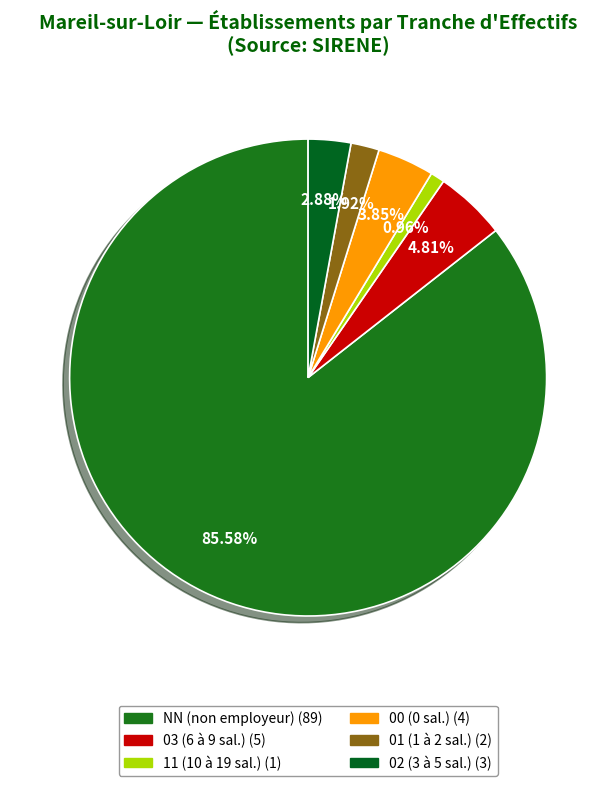

Count the number of slices in the pie.

6